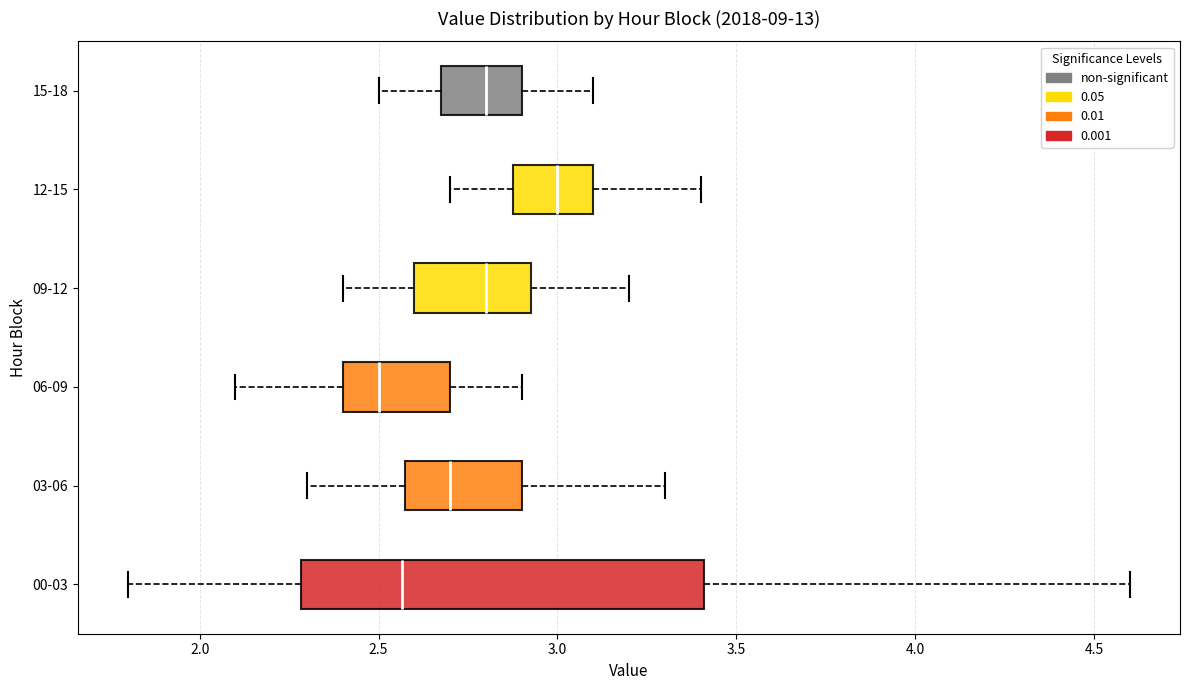

Which box's median line is the furthest to the right?

12-15